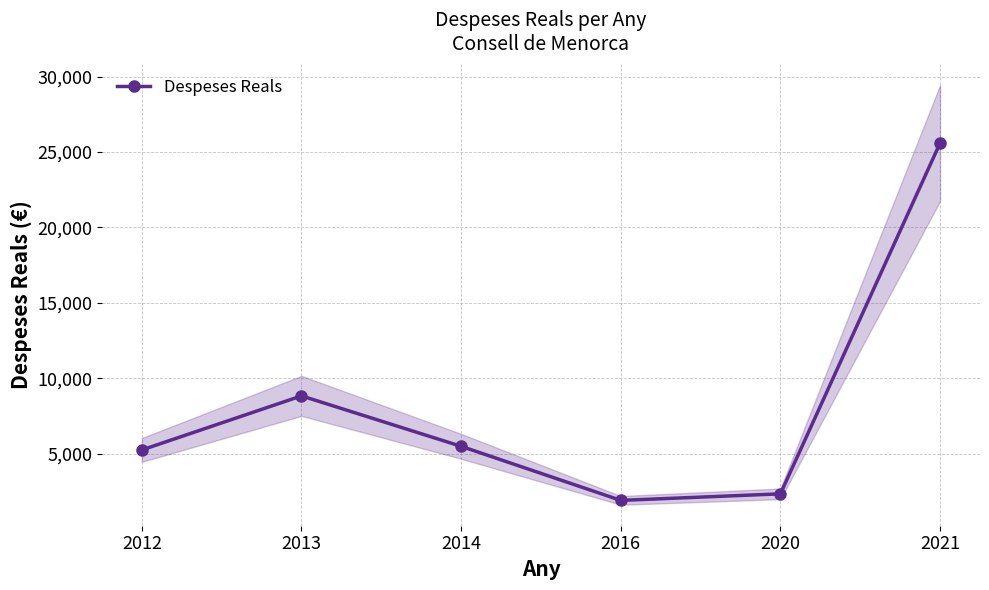

Reading left to right, transcribe all the data shown in this chart.

2012=5263.0	2013=8844.9	2014=5503.2	2016=1921.3	2020=2355.2	2021=25595.8